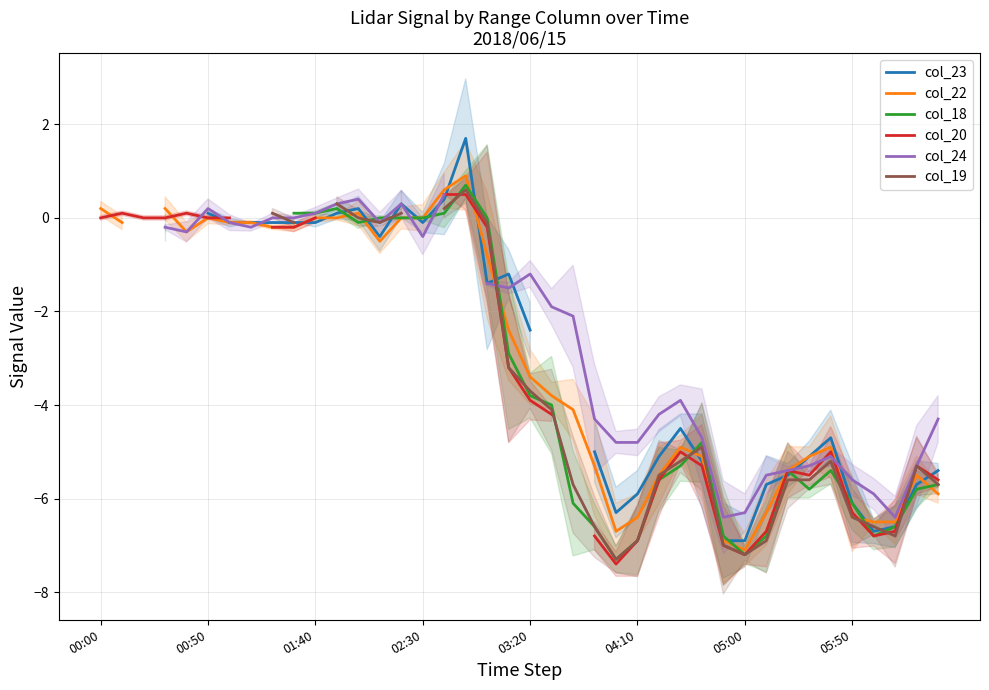

What is the difference between the maximum and second lowest values in the col_22 series?

7.6